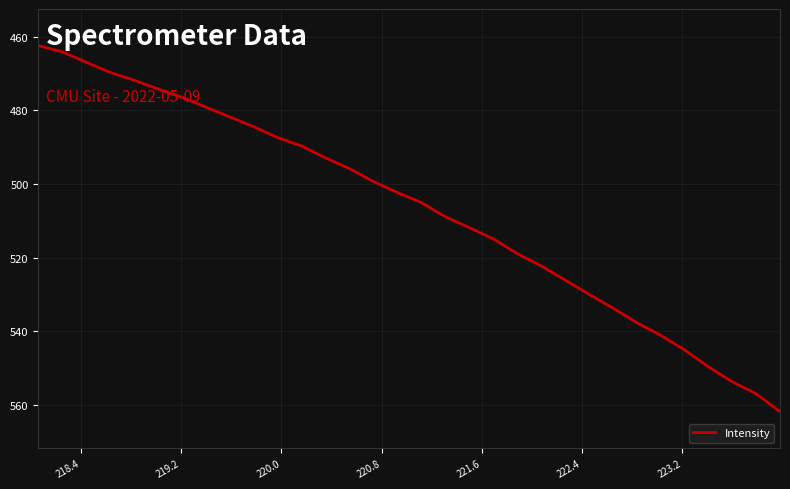

What is the smallest value displayed?

462.4